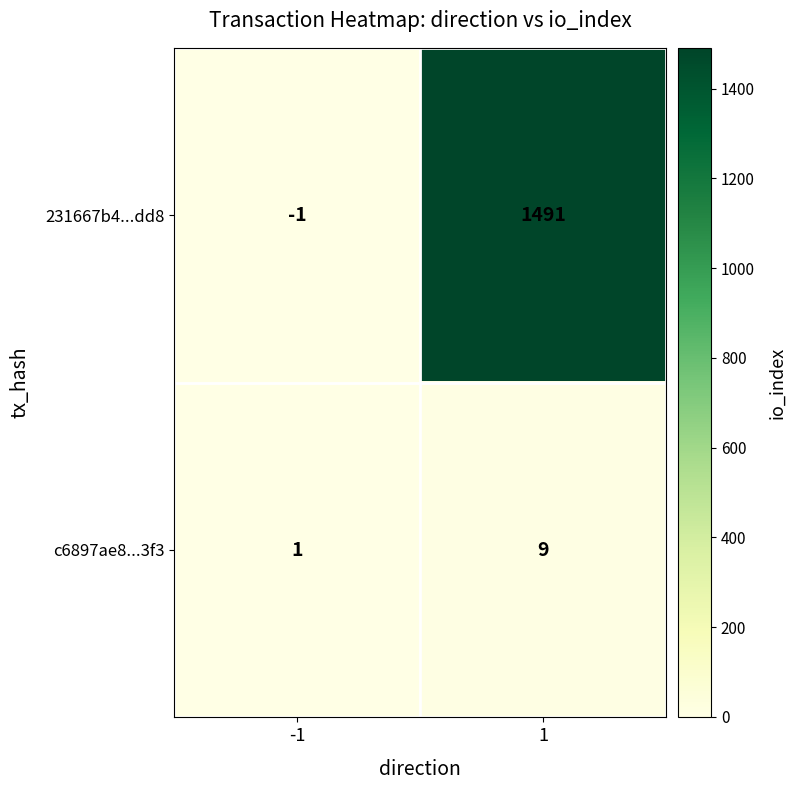

At which category is the sum across all series the highest?

1